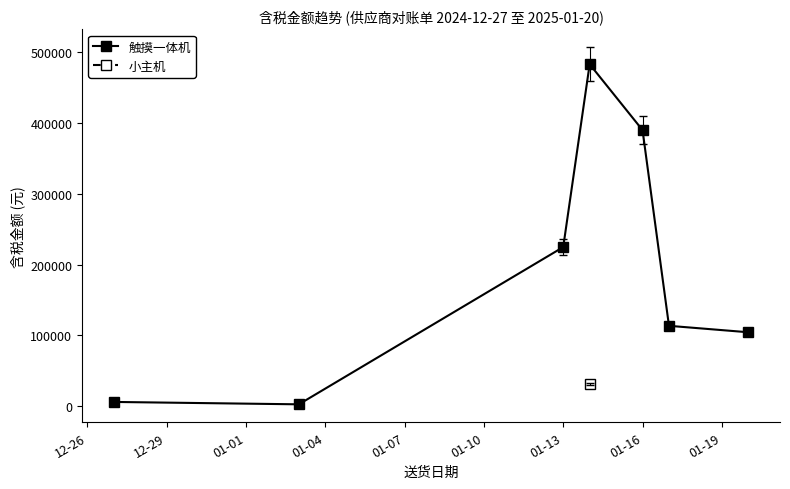

True or false: 触摸一体机 has more than 1 points higher than both neighbors.

False